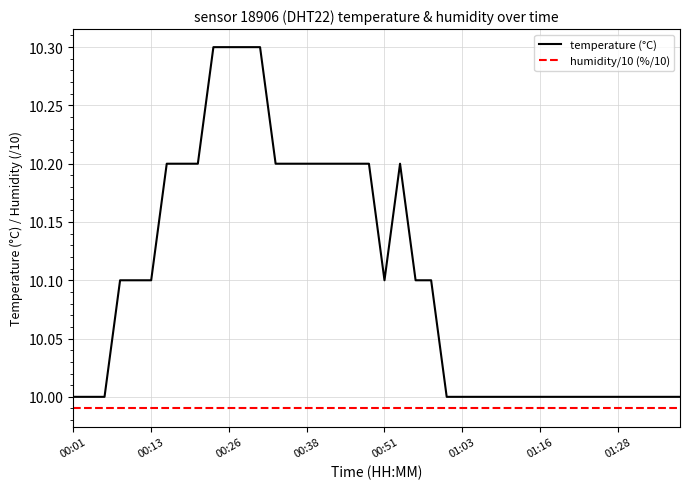

Rank the series by their average value, from highest to lowest.

temperature (°C), humidity/10 (%/10)